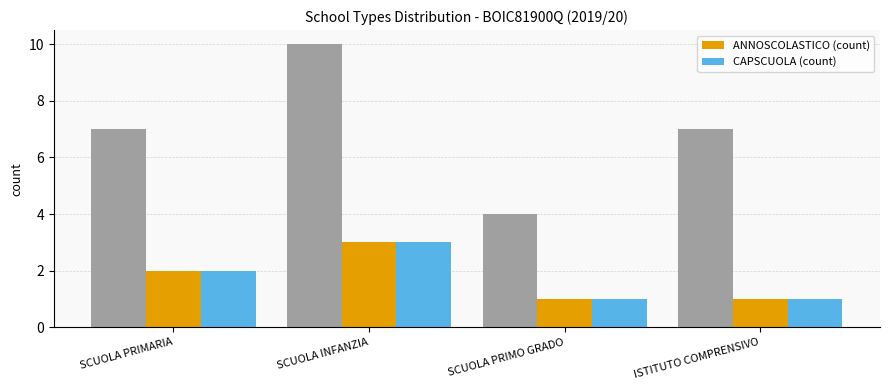

Where does the ANNOSCOLASTICO (count) series first go above 2?

SCUOLA INFANZIA